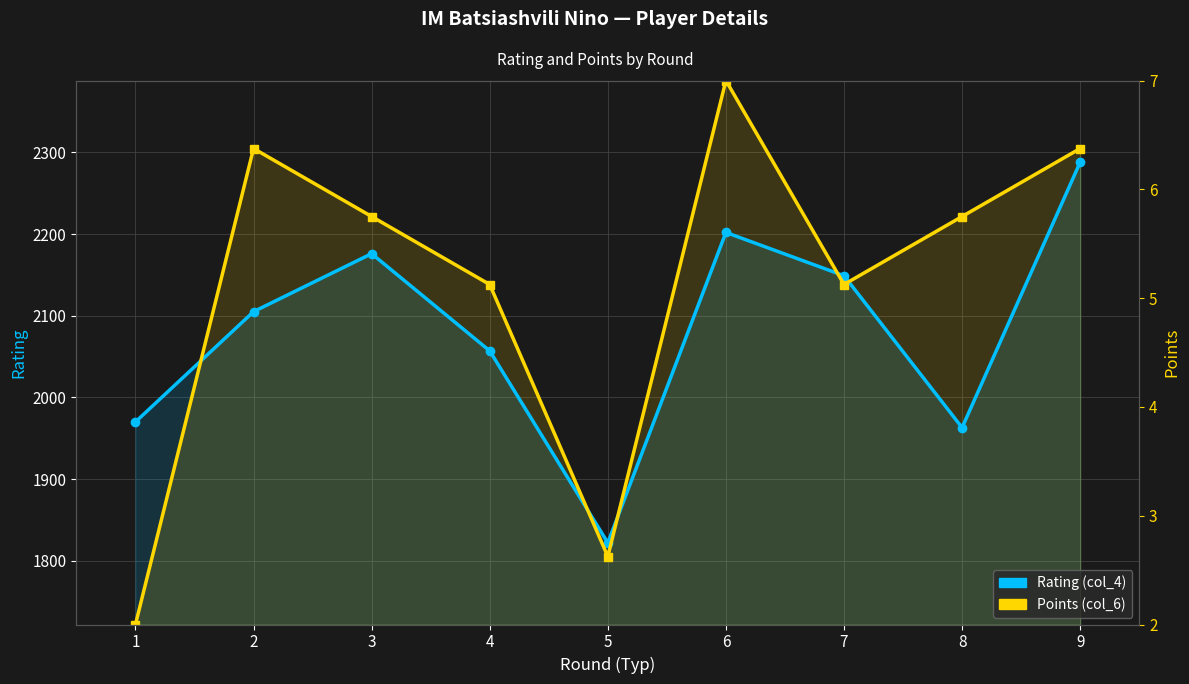

Is the value of Points (col_6) at 7 greater than the value of Rating (col_4) at 6?

No